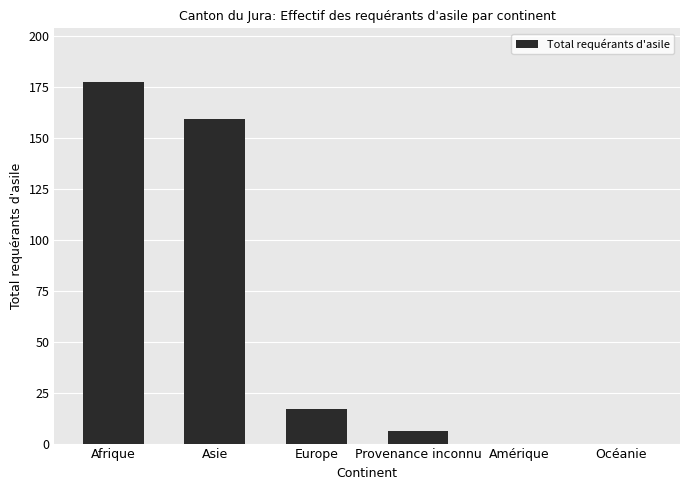

How many distinct data groups are displayed?

1